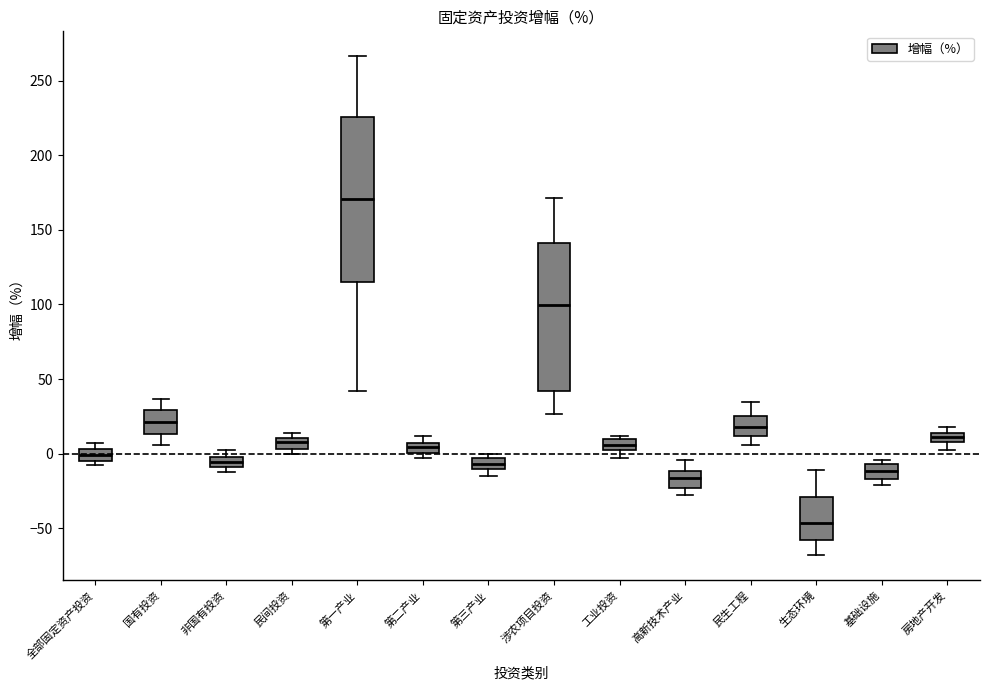

Where is the lower edge of the box for 涉农项目投资 on the y-axis? The values are not printed on the chart, so give them approximately, as read against the axis.

40